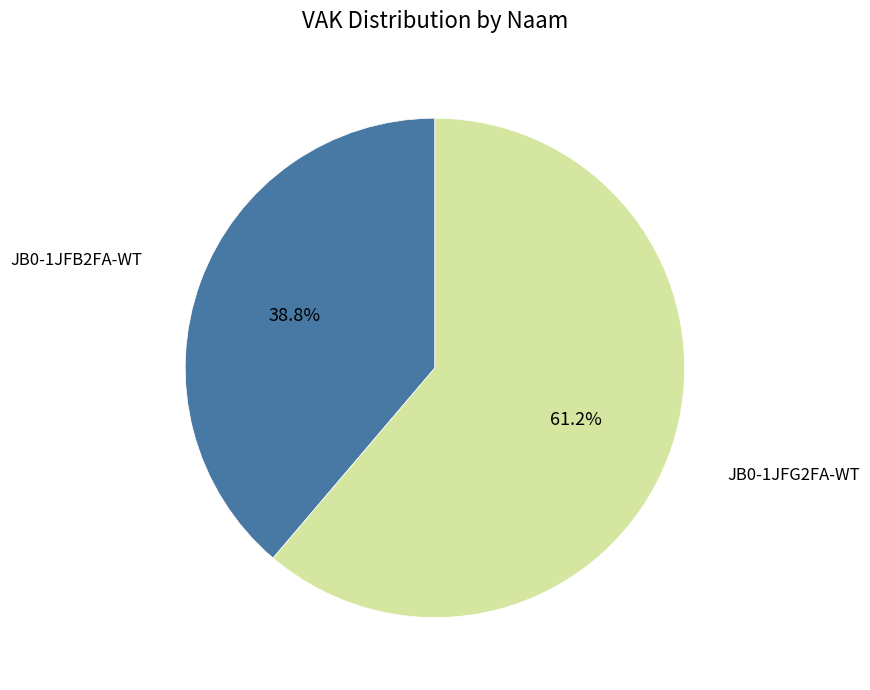

Does any single category account for the majority?

Yes